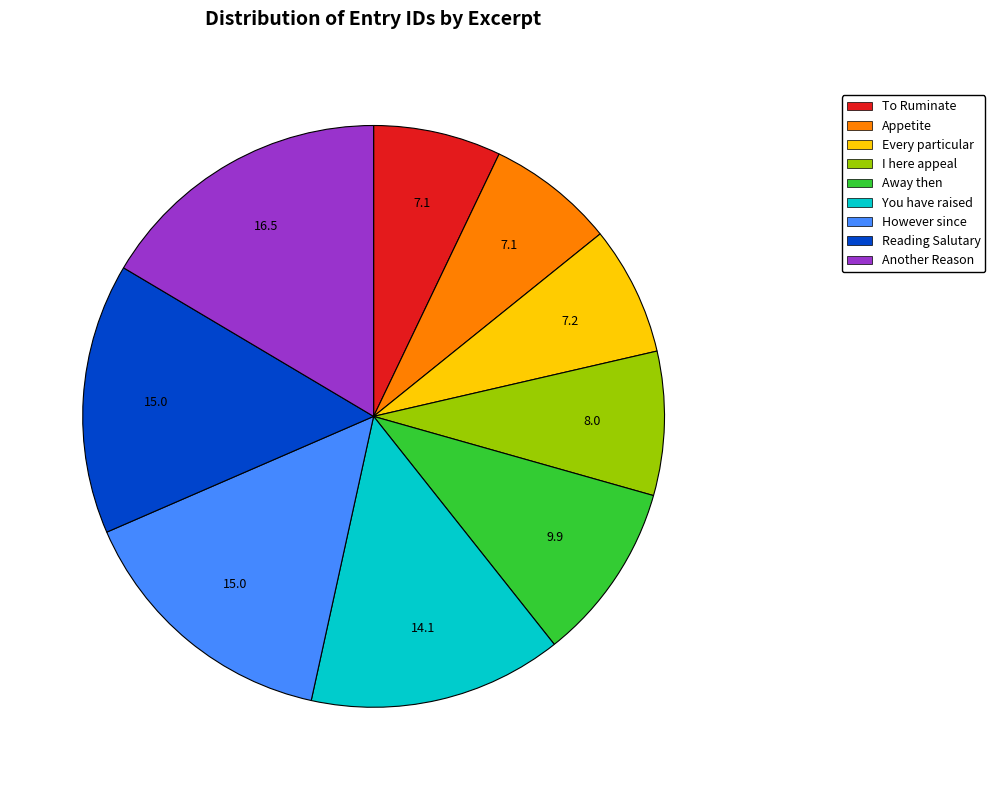

The Reading Salutary slice represents 15% of the pie. True or false?

True